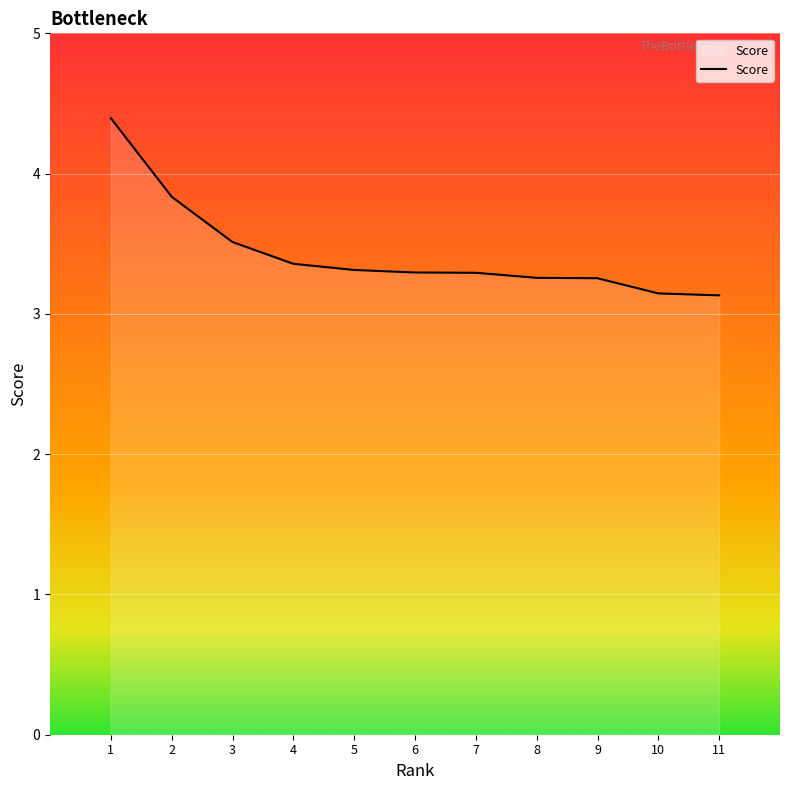

The chart shows a value of 3.3 at 8. True or false?

True